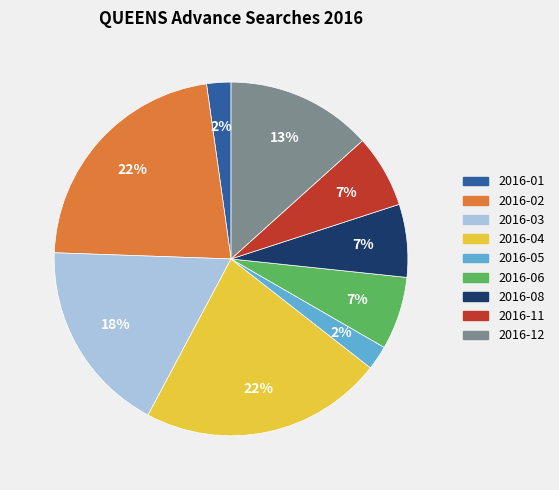

To the nearest percent, what is the average slice percentage?

11%